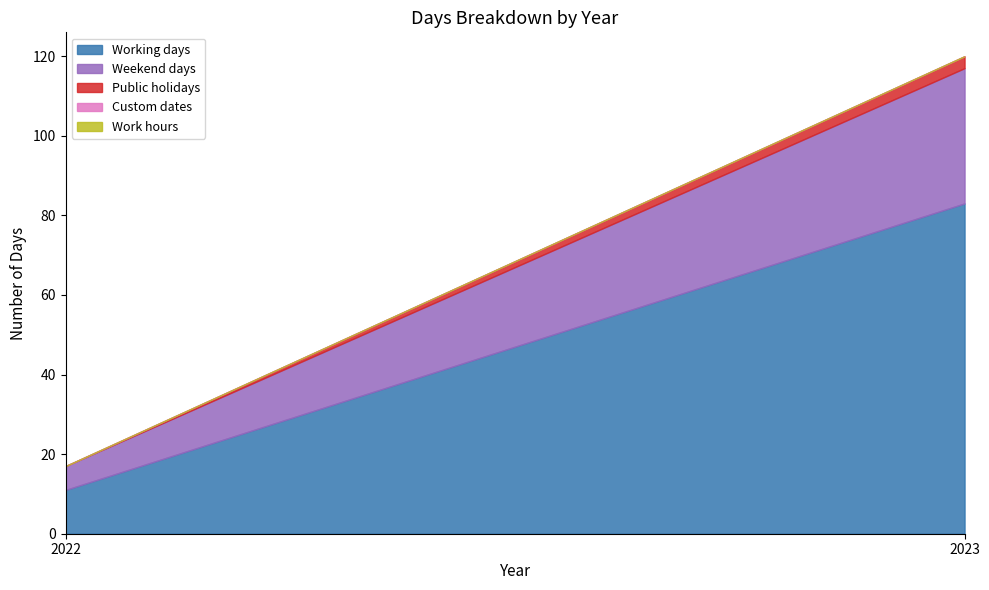

Which has a higher value, 2023 or 2022?

2023